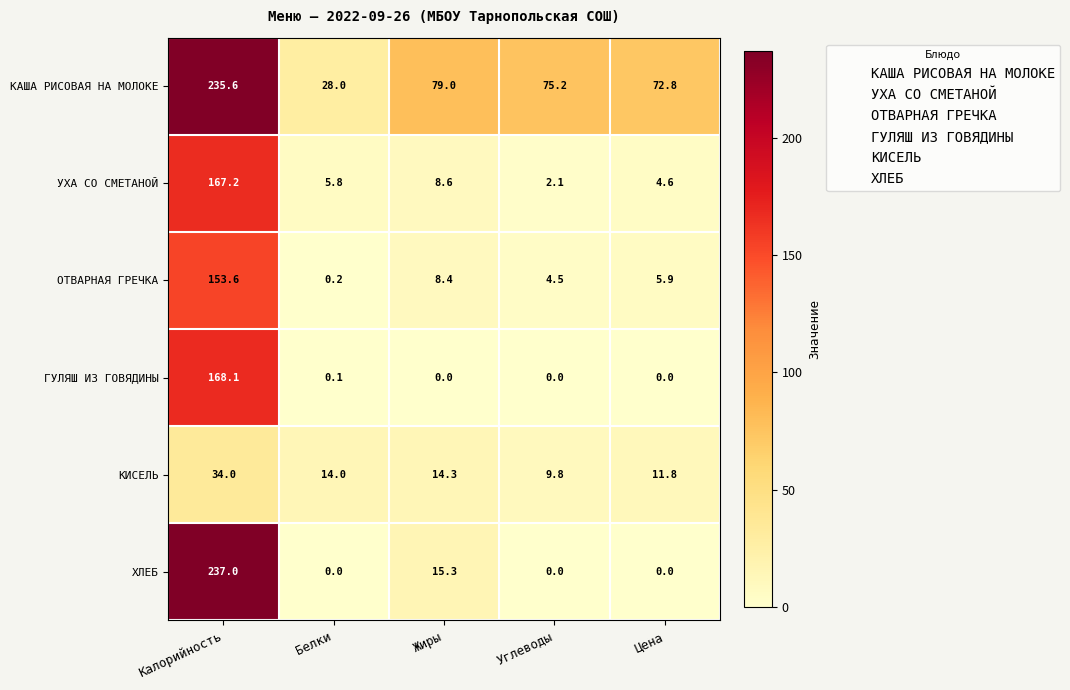

Where is УХА СО СМЕТАНОЙ nearest to the value 84?

Жиры